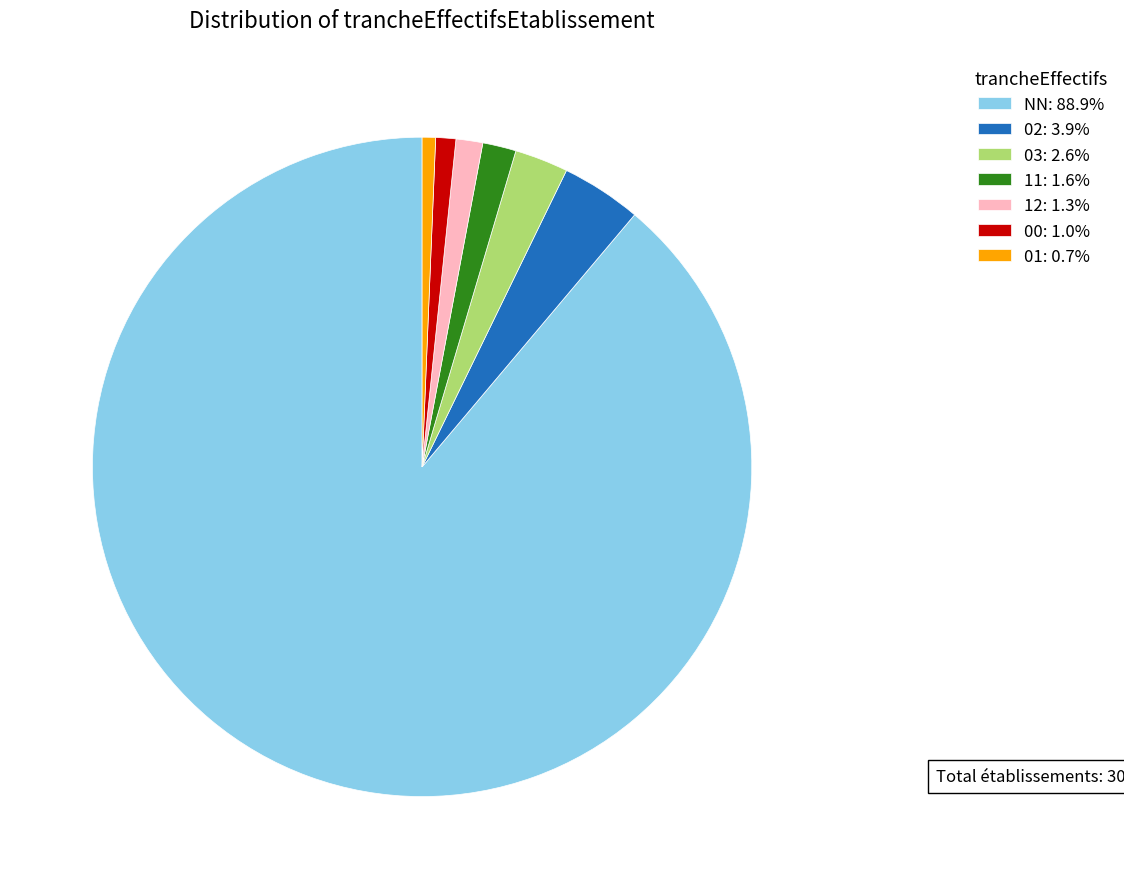

Does NN account for over 50% of the chart?

Yes